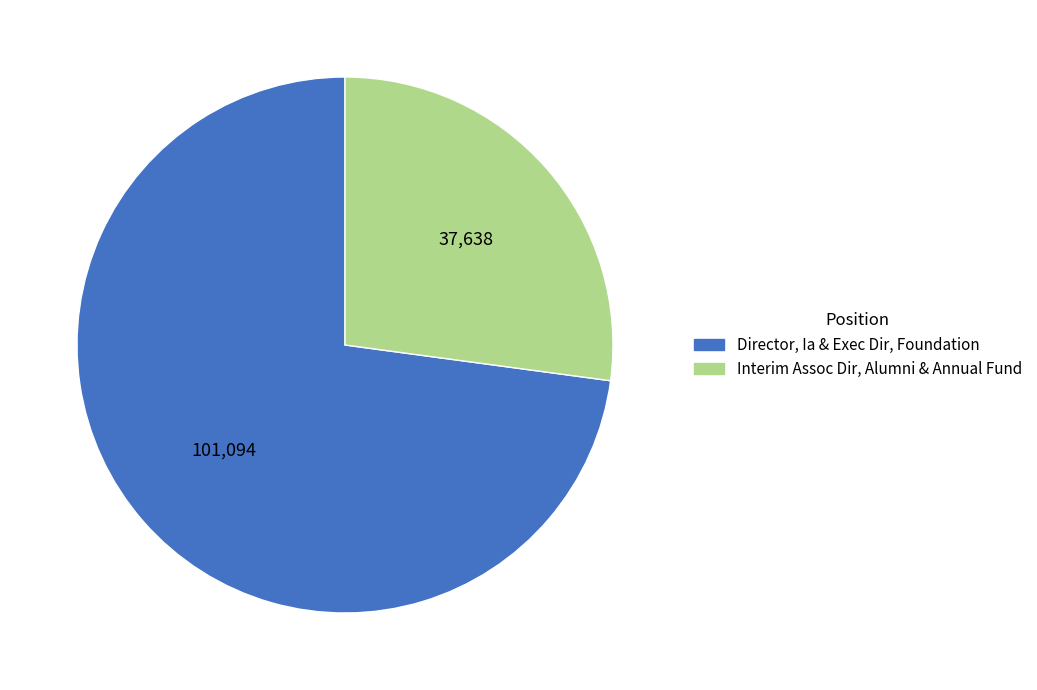

Count the number of slices in the pie.

2